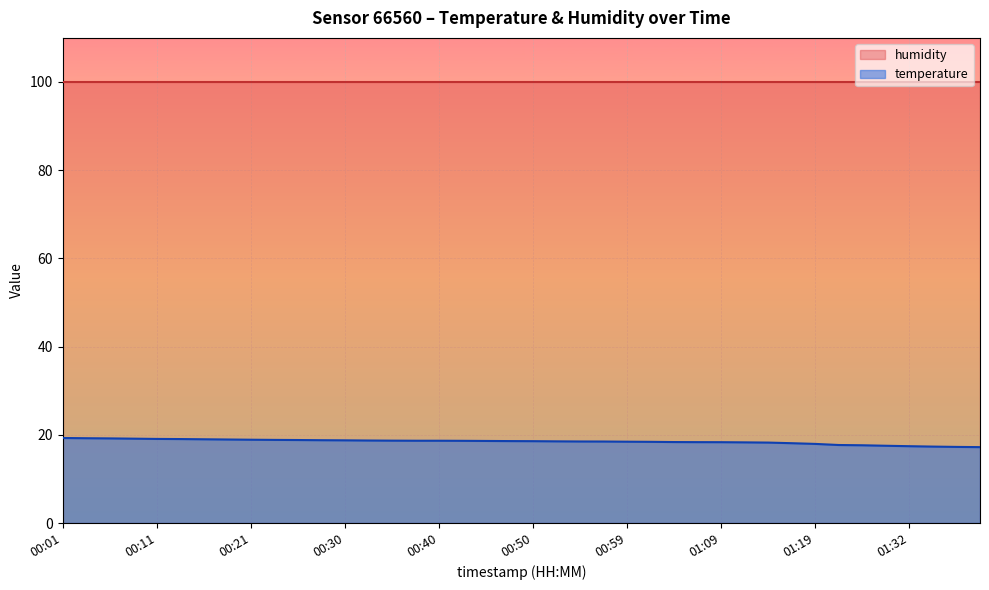

At which label does the data first exceed 18?

00:01